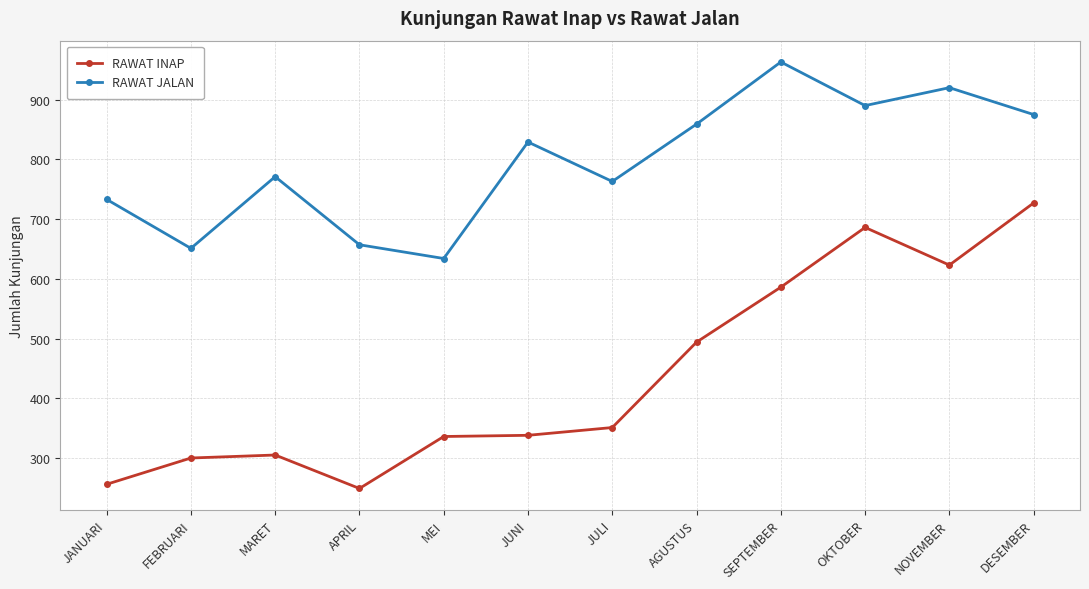

Which series has the largest total across all categories?

RAWAT JALAN